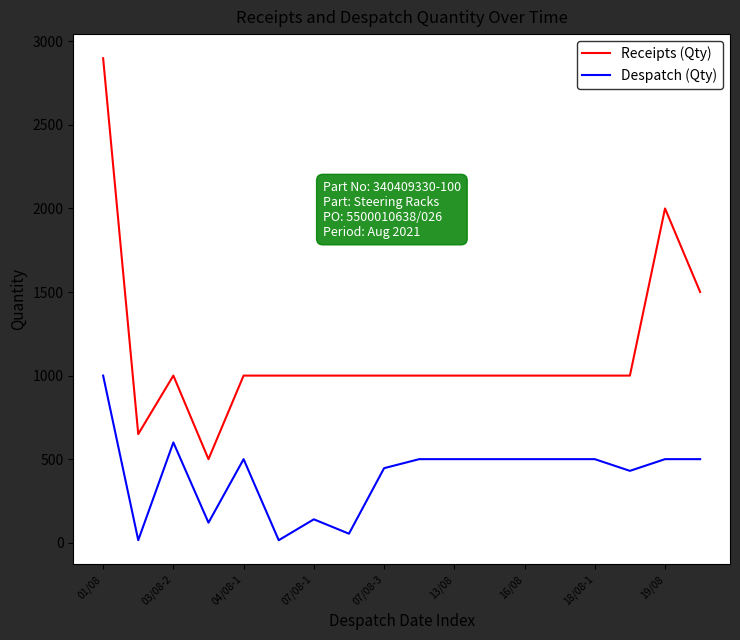

What is the greatest value displayed?

2899